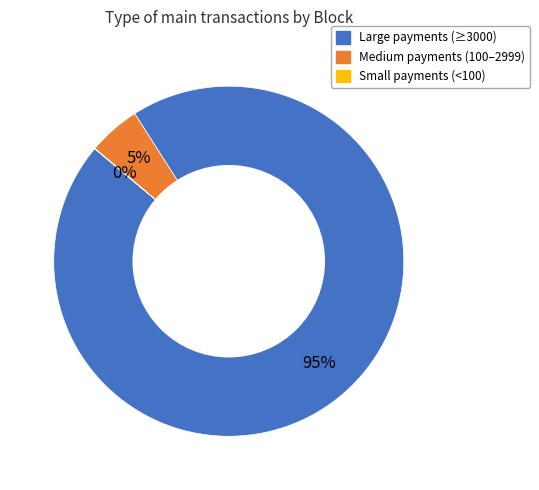

To the nearest percent, what is the difference between the largest and smallest slice percentages?

95%